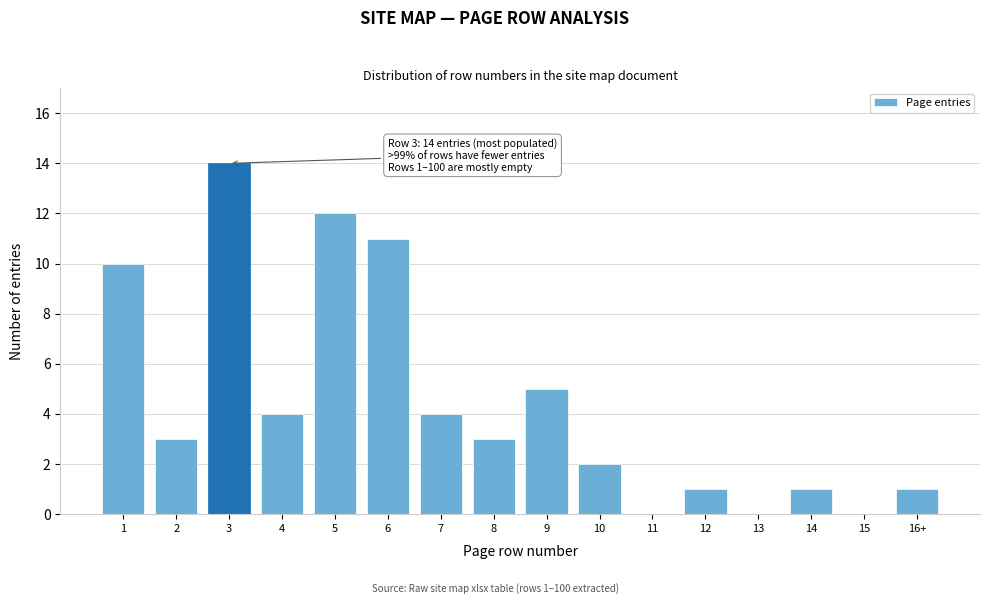

Reading left to right, transcribe all the data shown in this chart.

1=10	2=3	3=14	4=4	5=12	6=11	7=4	8=3	9=5	10=2	11=0	12=1	13=0	14=1	15=0	16+=1